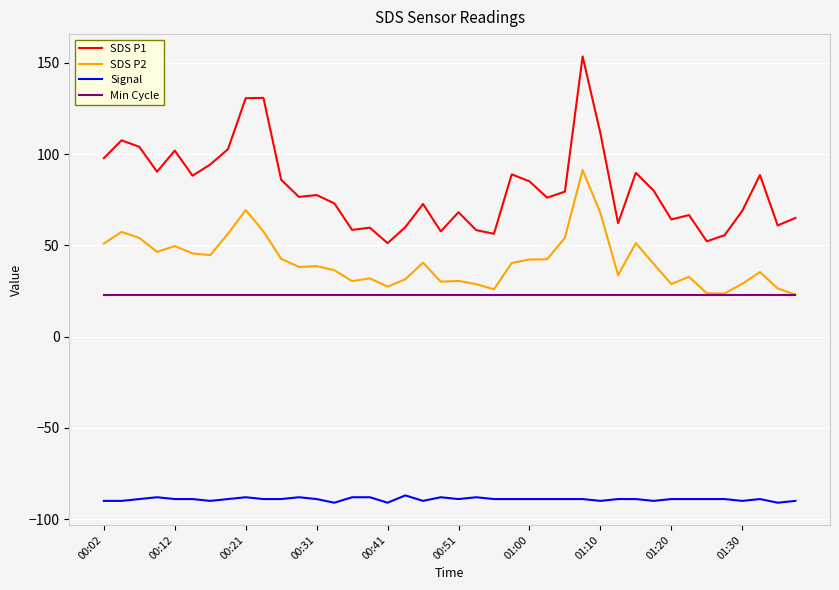

True or false: Signal and SDS P2 intersect in this chart.

False